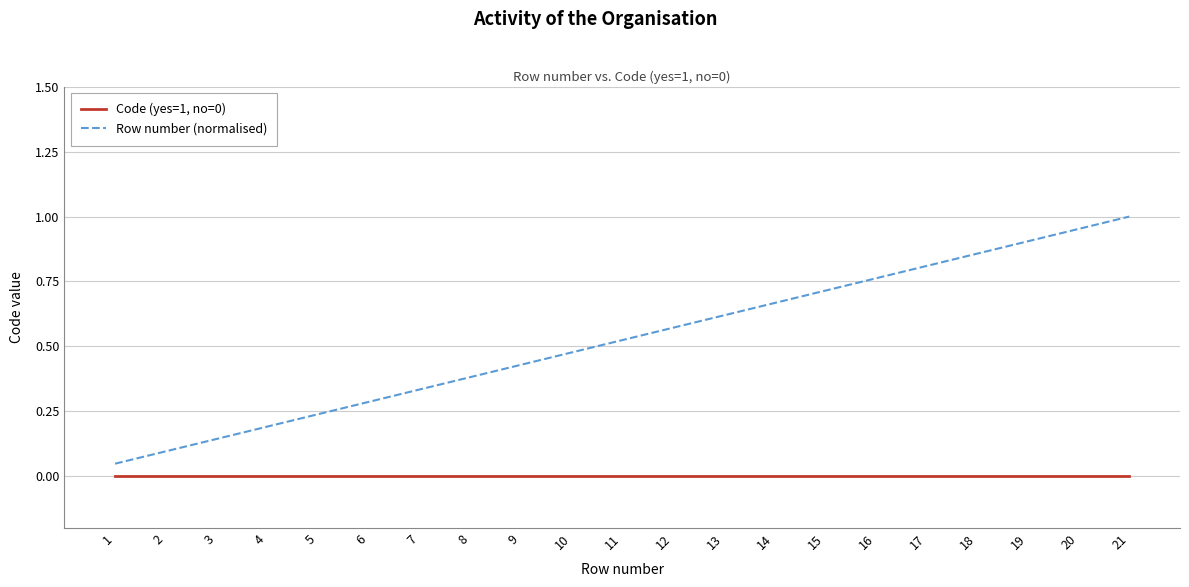

At which category does the chart reach its peak across all series?

21